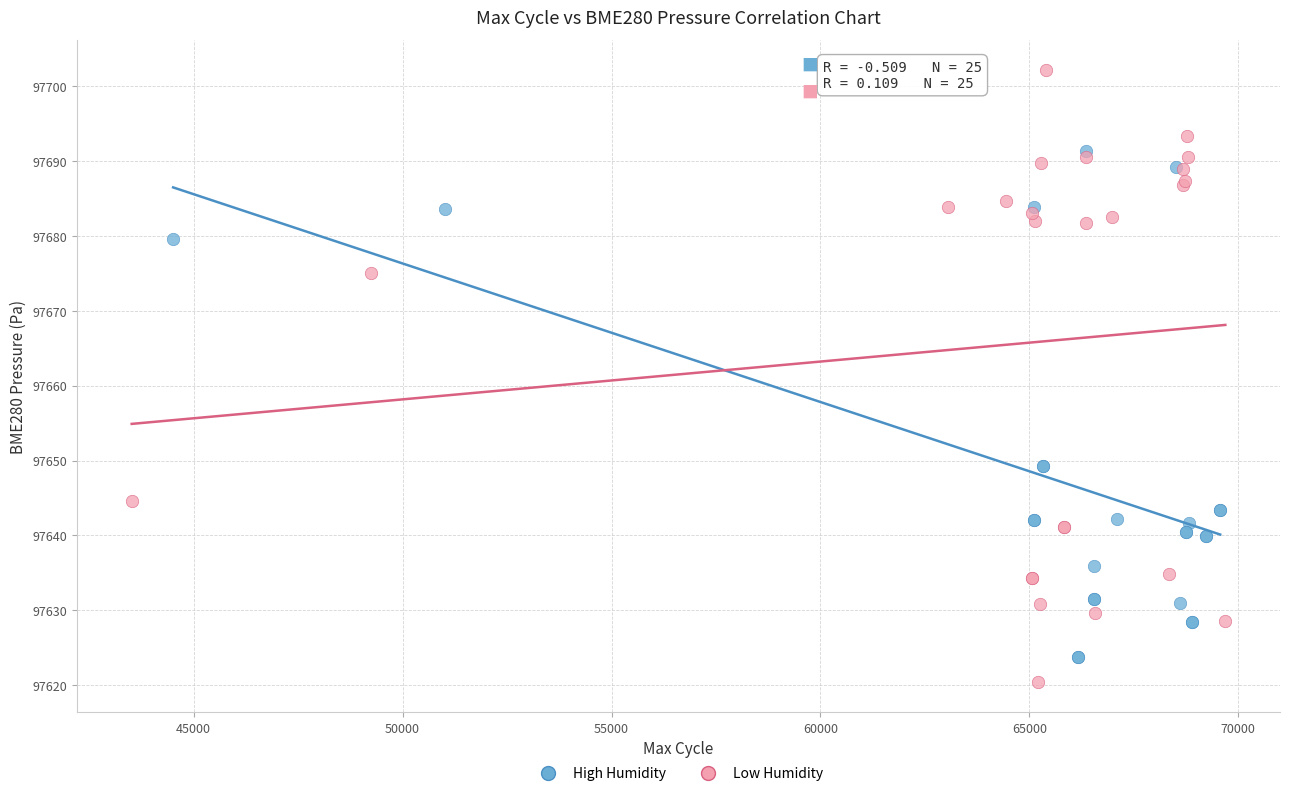

Which series has the largest Y range (max minus min)?

Low Humidity